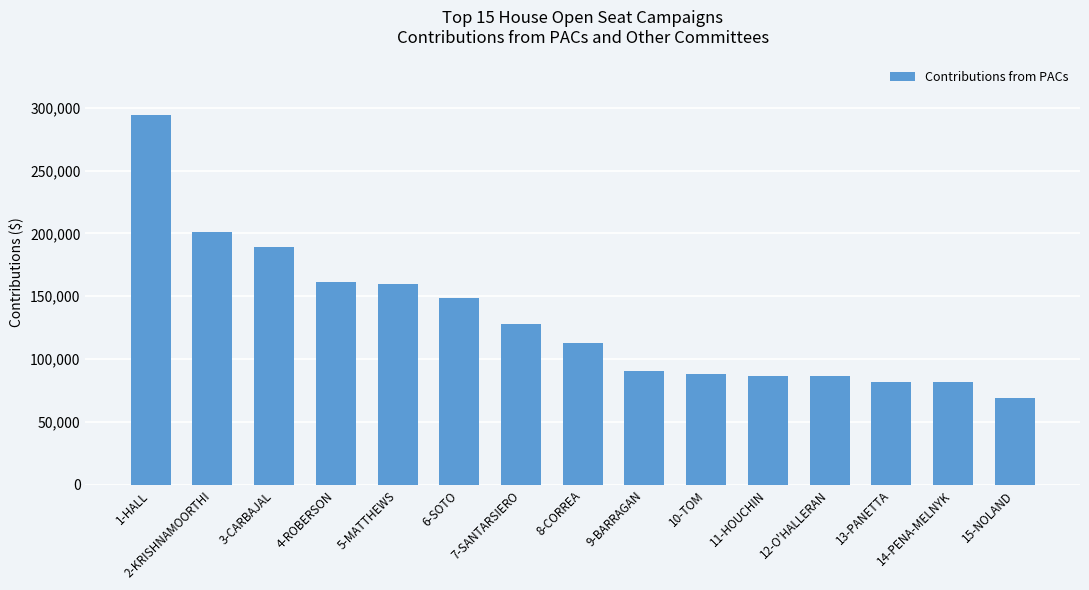

How many categories are shown in the chart?

15